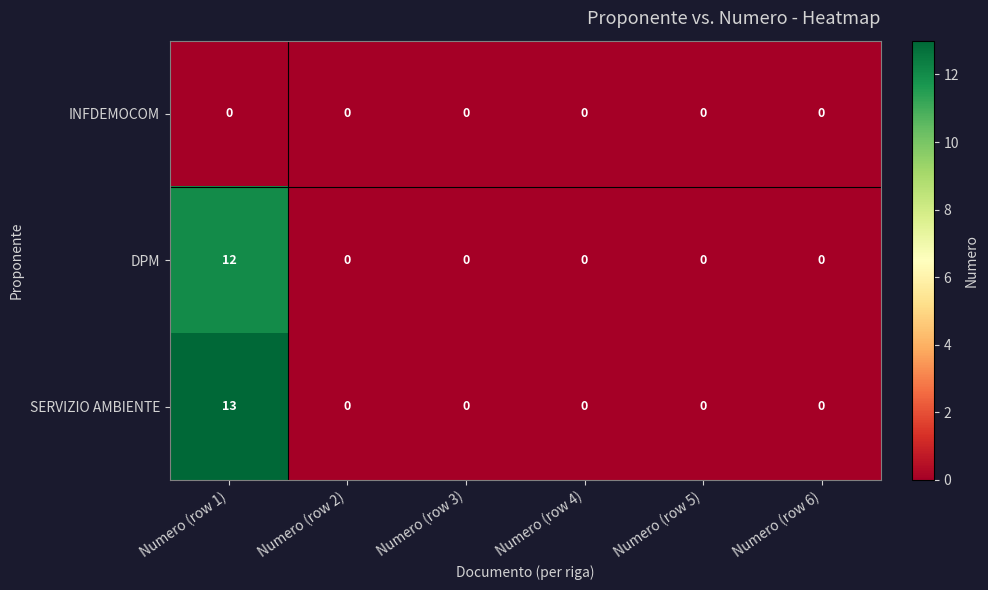

True or false: DPM has a value of 12 at Numero (row 1).

True